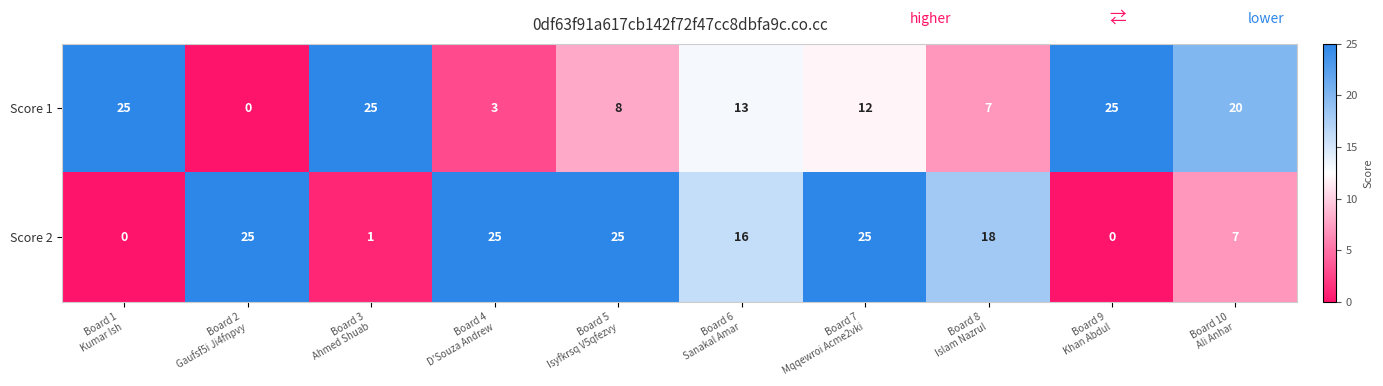

Rank the series by their average value, from lowest to highest.

Score 1, Score 2